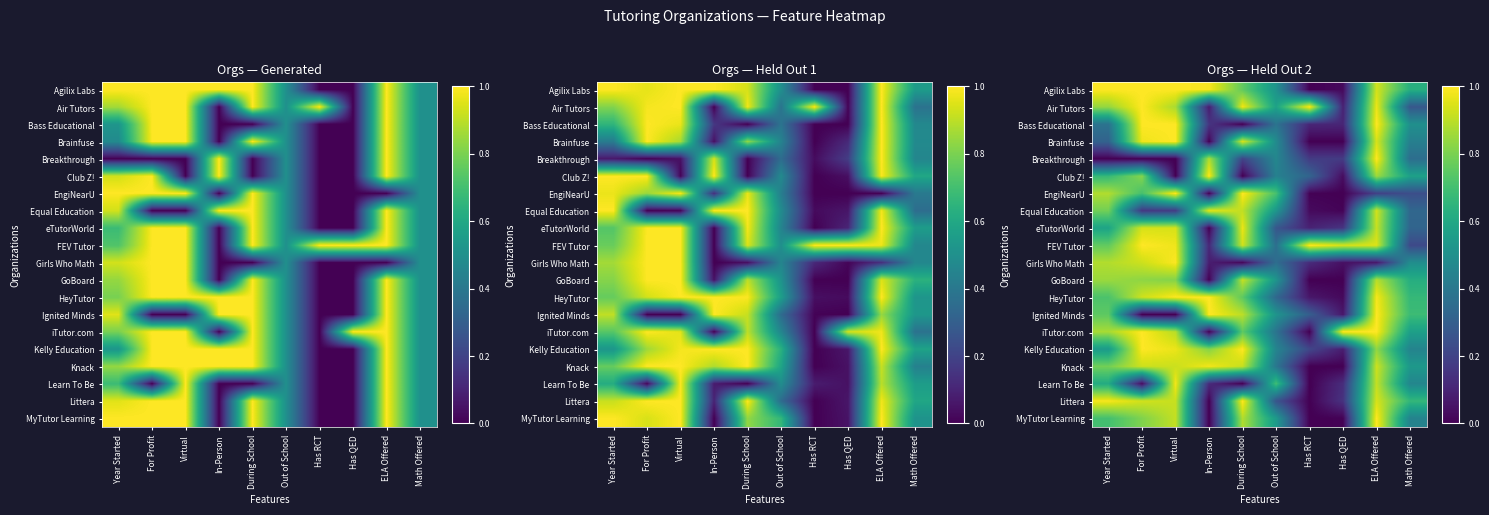

What is the maximum value shown in the chart?

1.0